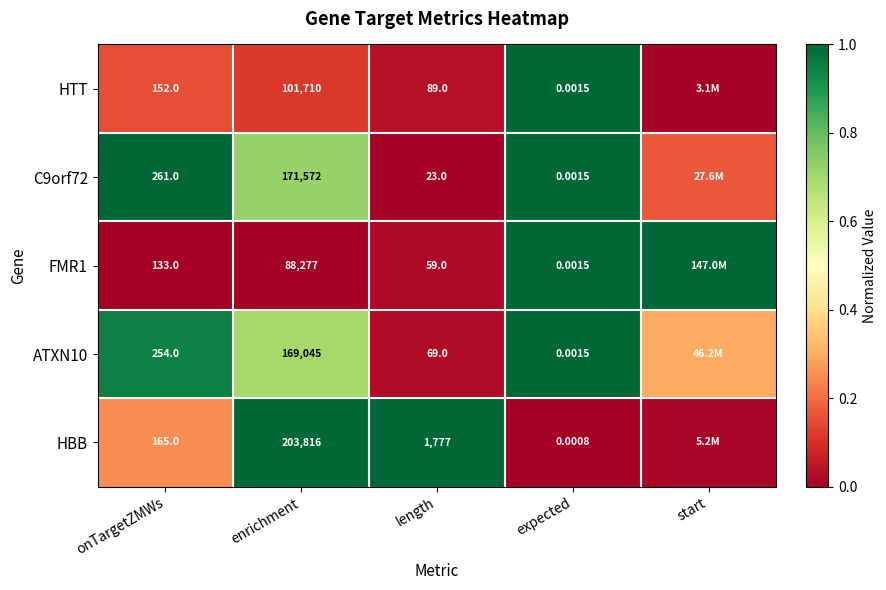

Rank the categories by HBB value from highest to lowest.

enrichment, length, onTargetZMWs, start, expected